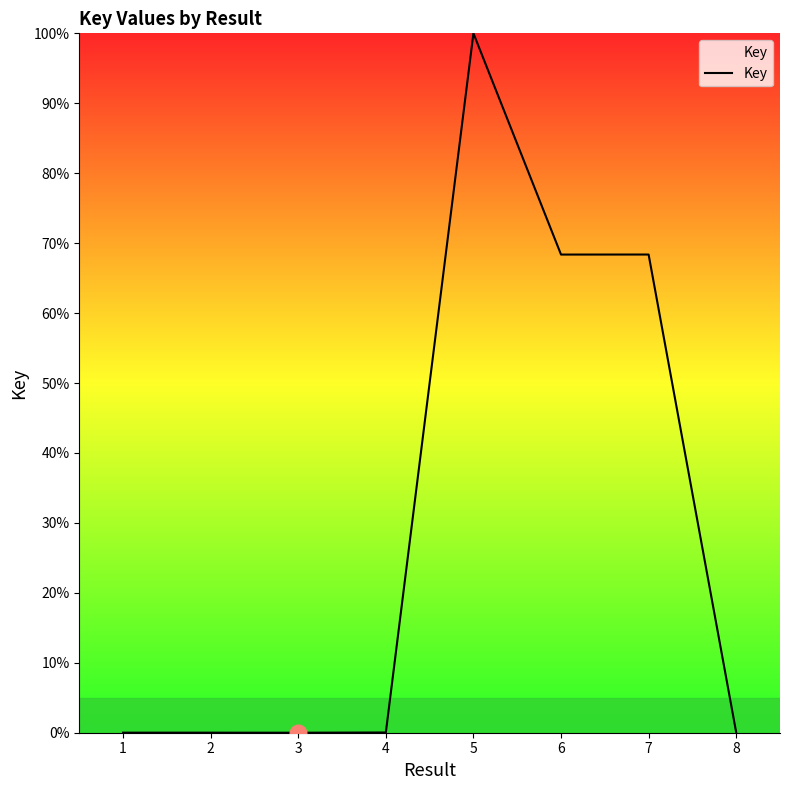

Does the chart have visible grid lines?

No